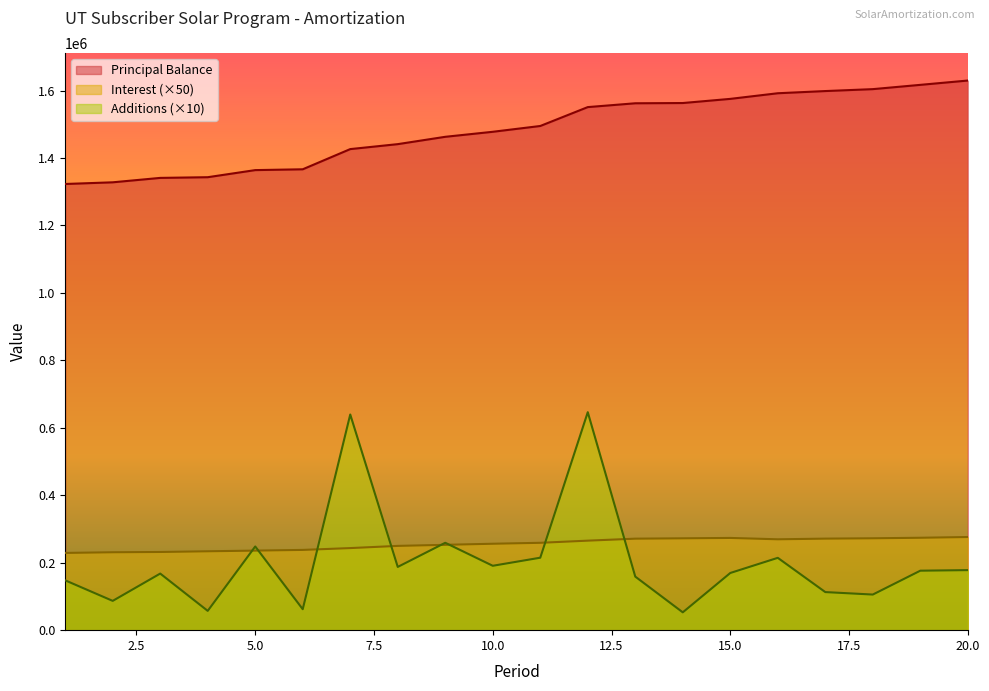

Reading left to right, list all the values displayed in this chart.

Principal Balance: 1=1323013.8	2=1327988.8	3=1341079.7	4=1343127.9	5=1364160.6	6=1366594.2	7=1426469.9	8=1441160.3	9=1462914.0	10=1477789.7	11=1494981.0	12=1550998.8	13=1562332.8	14=1563071.4	15=1575393.6	16=1592074.4	17=1598567.0	18=1604263.4	19=1616954.7	20=1629761.0
Interest: 1=229050.4	2=230976.2	3=231844.7	4=233900.6	5=235911.9	6=237956.7	7=243386.3	8=249884.0	9=253059.7	10=256251.6	11=259045.9	12=265425.3	13=271294.3	14=272346.3	15=273484.4	16=269435.5	17=271406.7	18=272443.5	19=274007.7	20=276176.6
Additions: 1=147777.0	2=86834.9	3=167820.7	4=57195.3	5=248178.9	6=62165.6	7=639489.9	8=187511.3	9=259135.9	10=190917.7	11=214871.4	12=646340.6	13=158832.5	14=52860.0	15=169550.5	16=214488.7	17=112931.7	18=105591.9	19=176359.0	20=178061.3